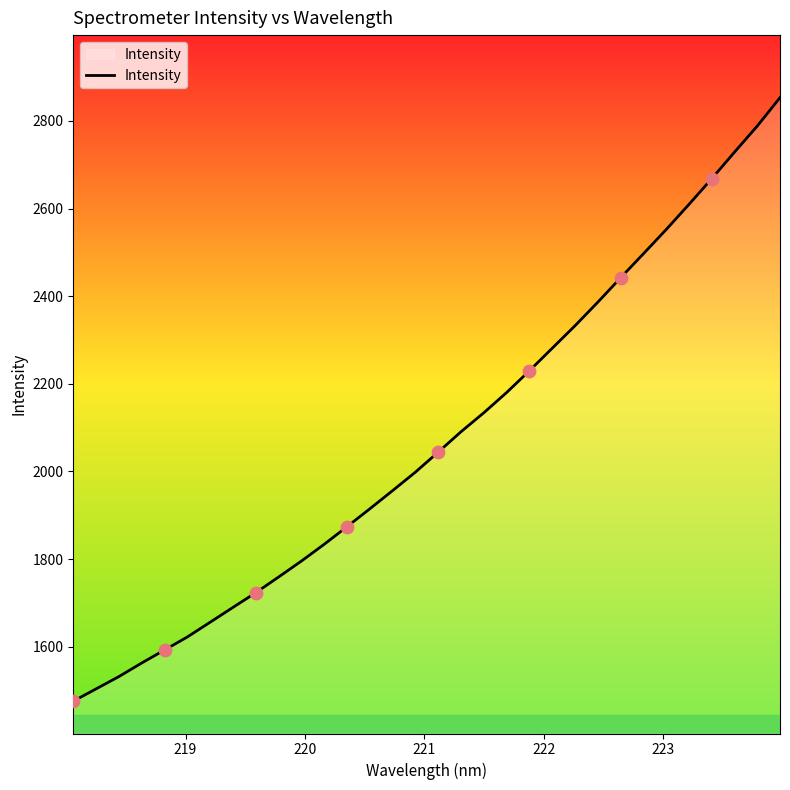

What is the greatest value displayed?

2853.3